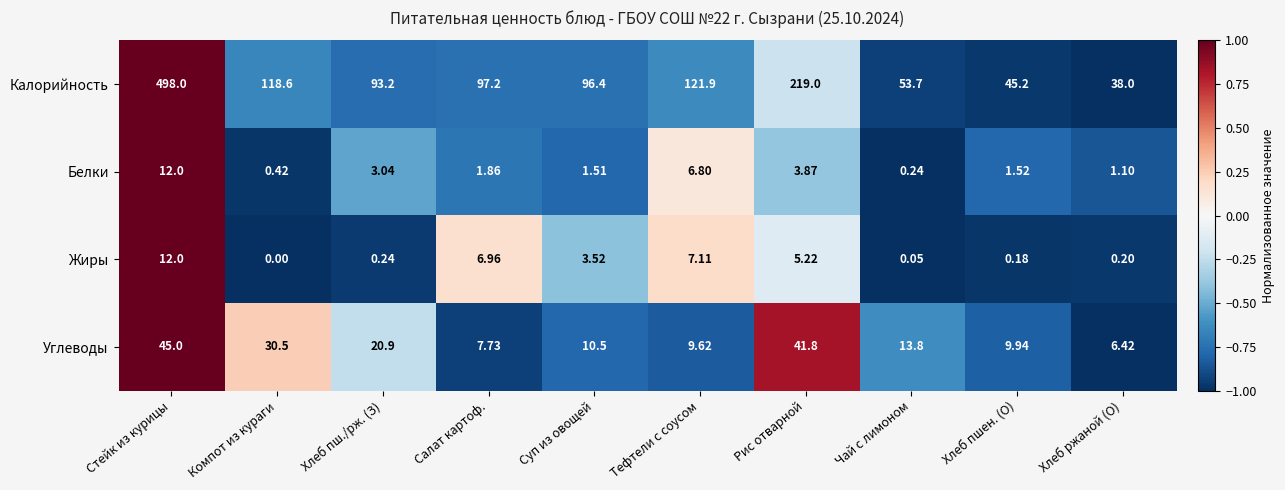

At which category is the sum across all series the highest?

Стейк из курицы